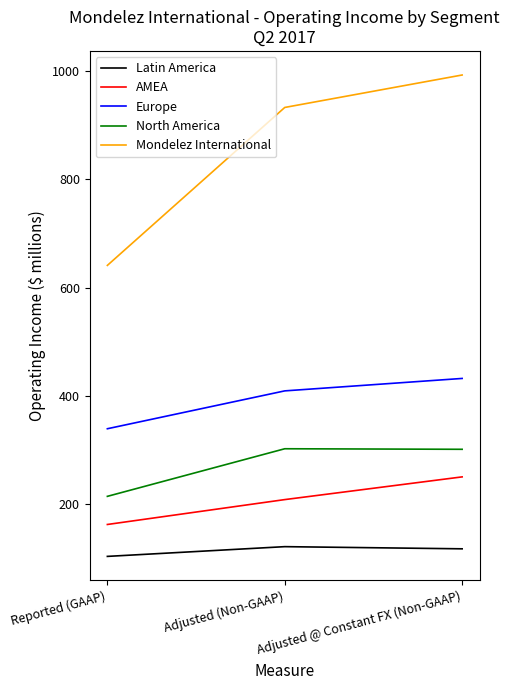

At Adjusted (Non-GAAP), list the series in order from smallest to largest.

Latin America, AMEA, North America, Europe, Mondelez International